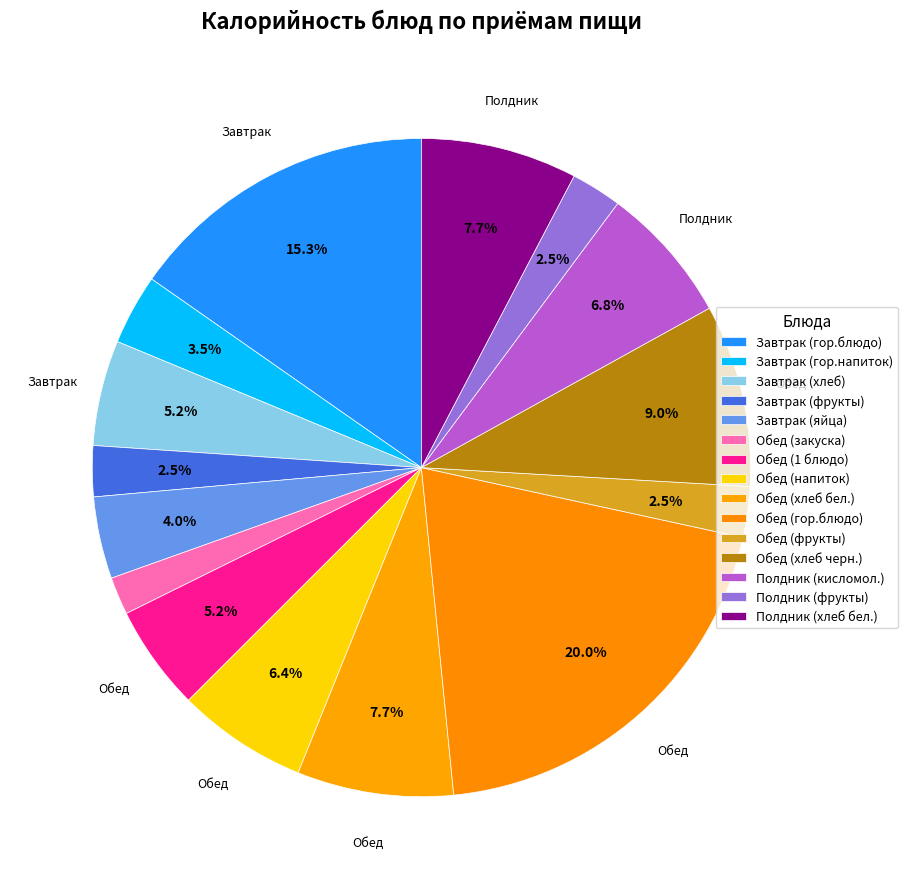

What portion of the pie excludes Полдник (фрукты)?

97.5%